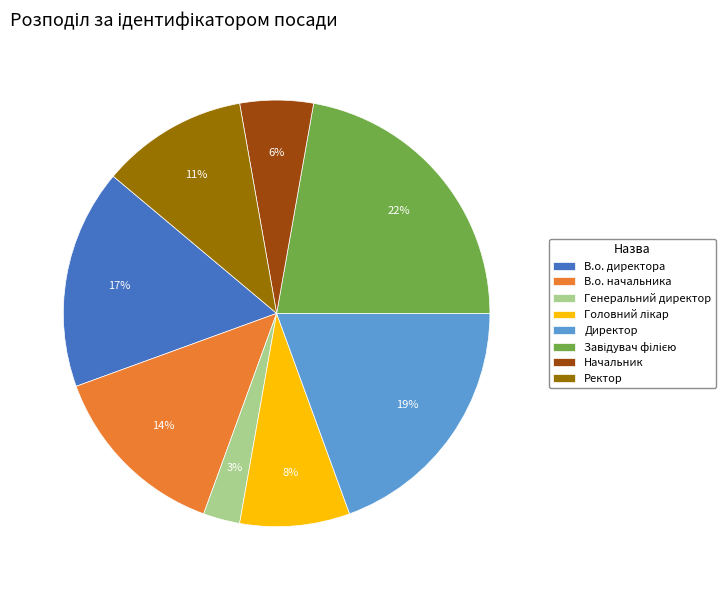

Is the sum of В.о. директора and Начальник greater than half?

No